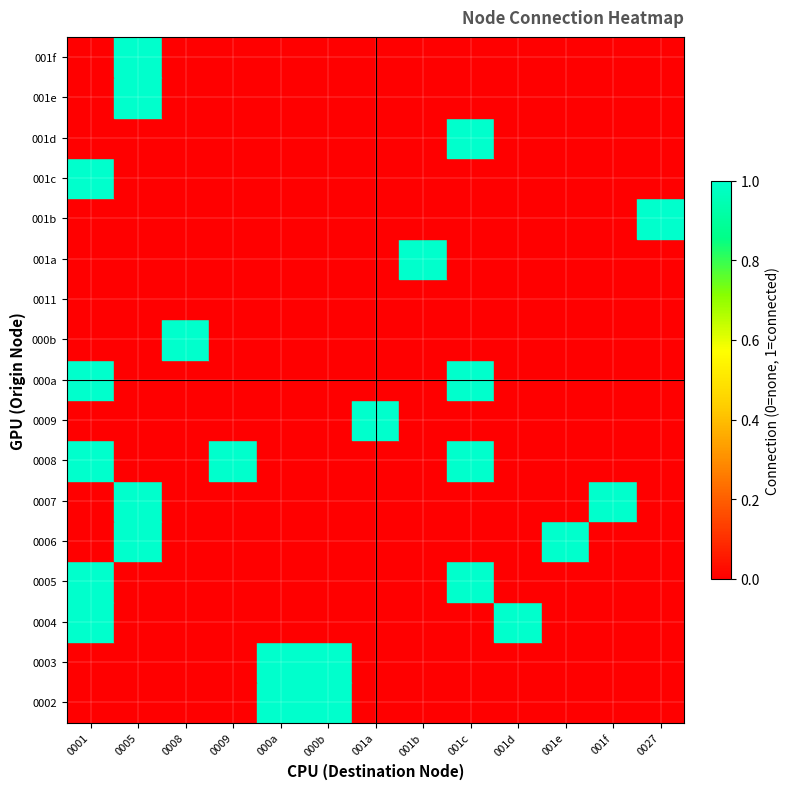

At which category does the chart reach its peak across all series?

000a